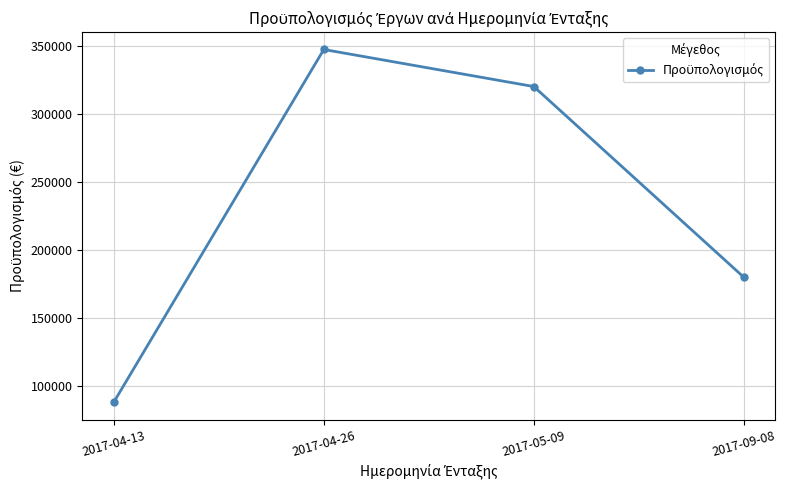

Reading left to right, transcribe all the data shown in this chart.

88300	347200	320000	180000